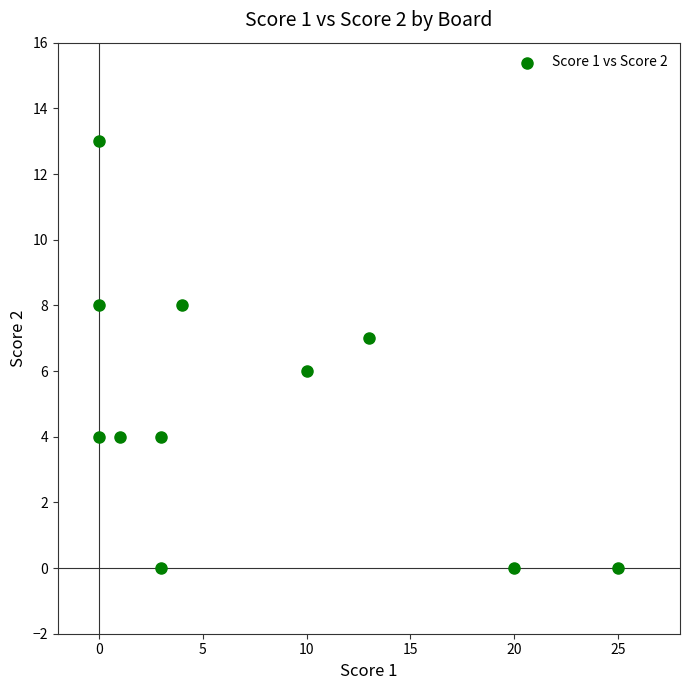

What is the average X value?

7